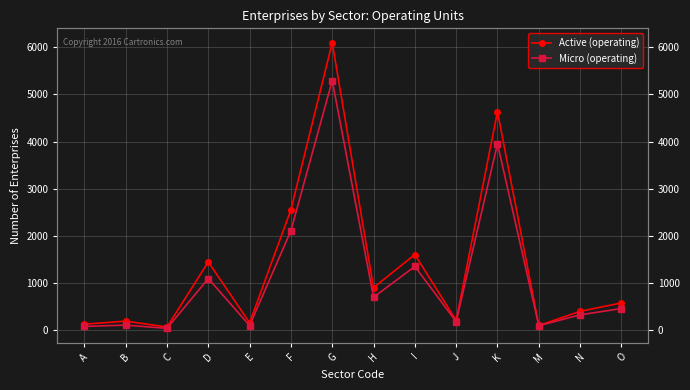

True or false: Micro (operating) and Active (operating) intersect in this chart.

False